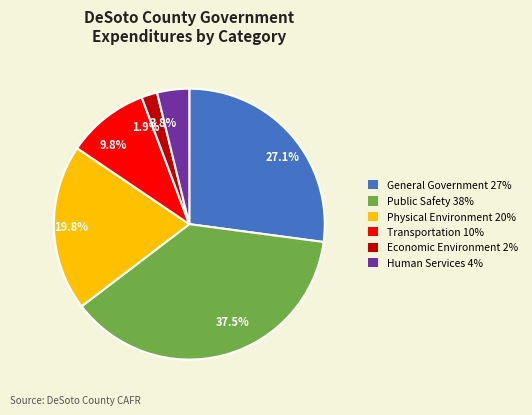

Does any single category account for the majority?

No